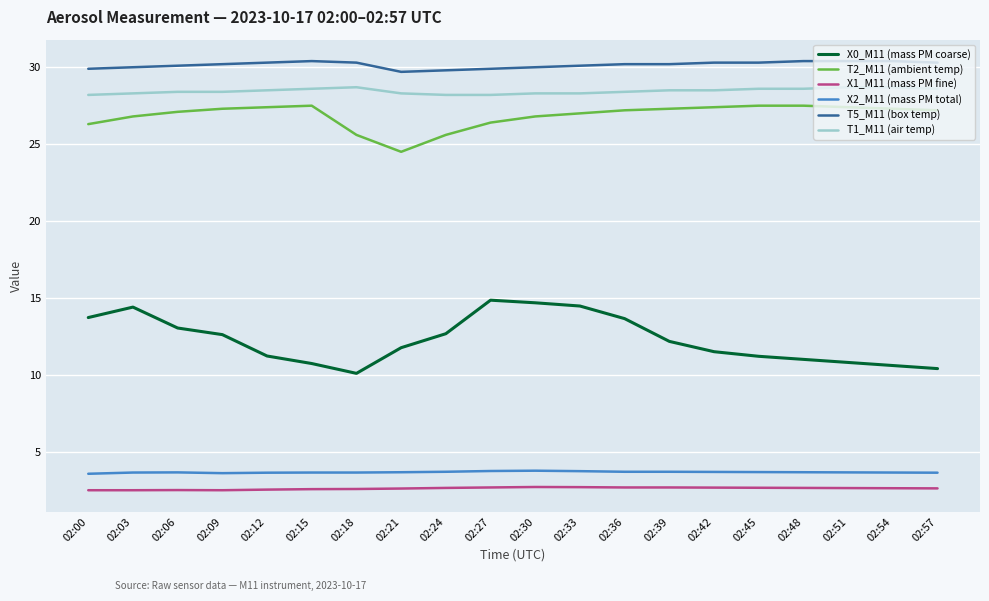

True or false: X0_M11 (mass PM coarse) has more than 0 points higher than both neighbors.

True